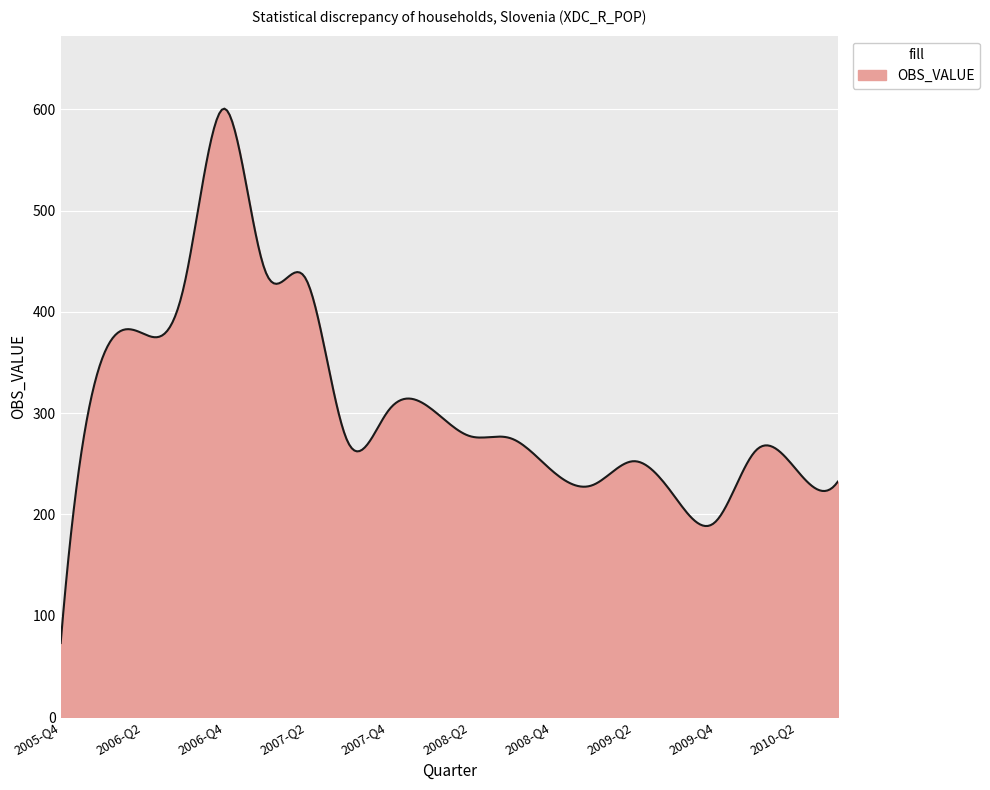

What is the difference between the maximum and minimum values?

527.6